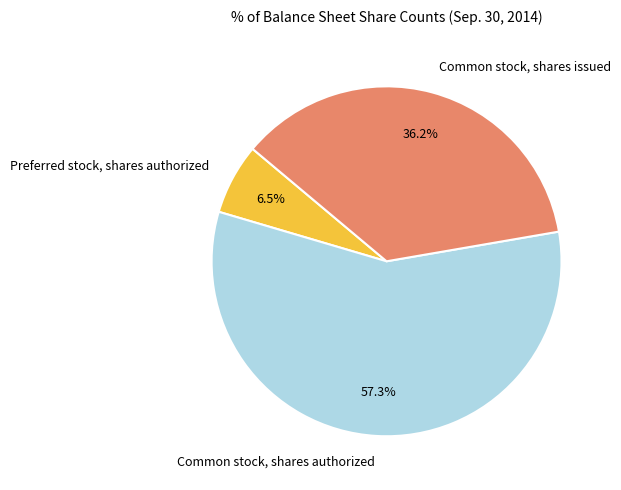

Which has a higher value, Common stock, shares authorized or Common stock, shares issued?

Common stock, shares authorized